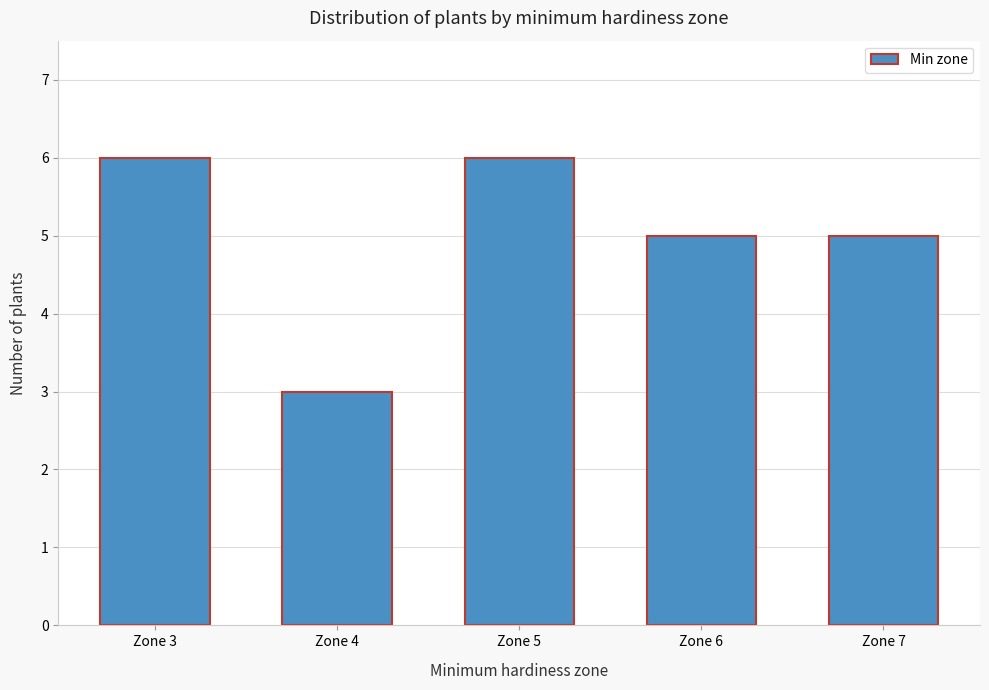

Reading left to right, what are all the values shown in this chart?

6	3	6	5	5